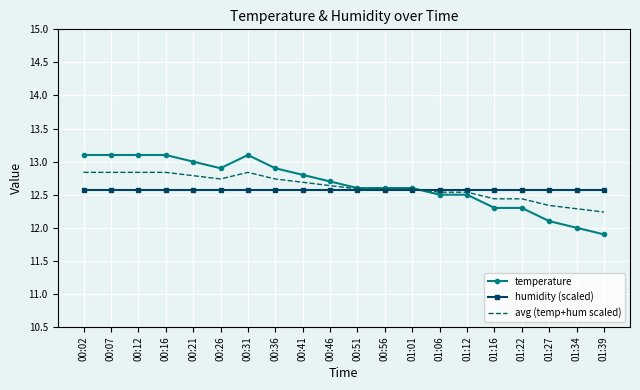

Rank the series by their maximum value, from highest to lowest.

temperature, avg (temp+hum scaled), humidity (scaled)